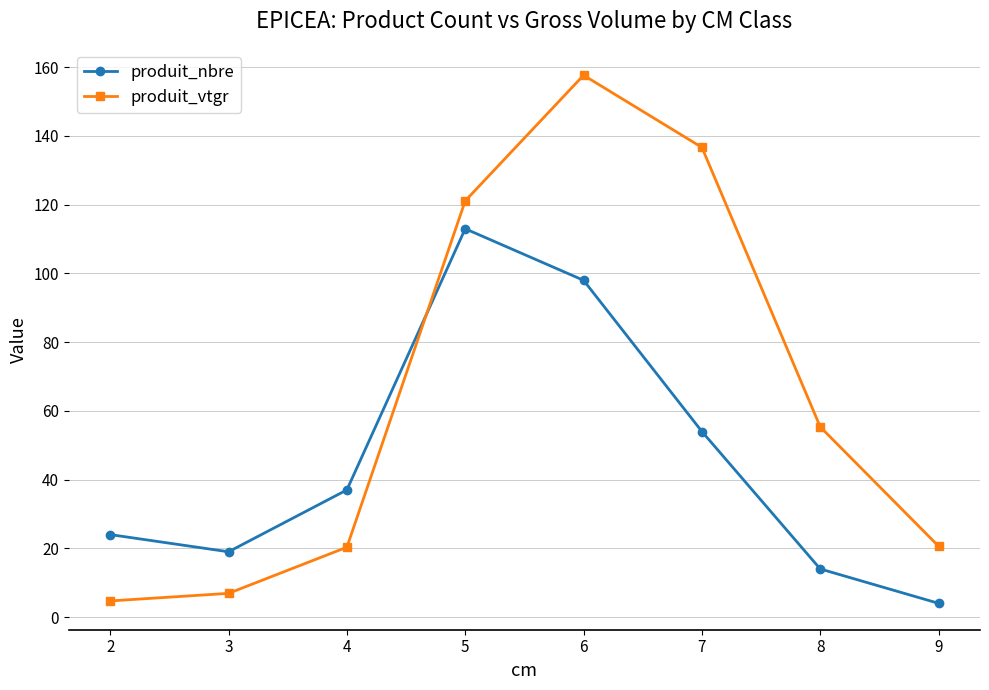

Is this an area chart (filled region under the line)?

No